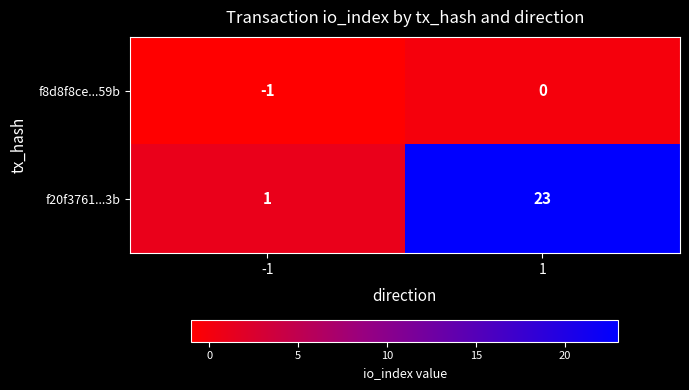

Count the number of categories in the chart.

2